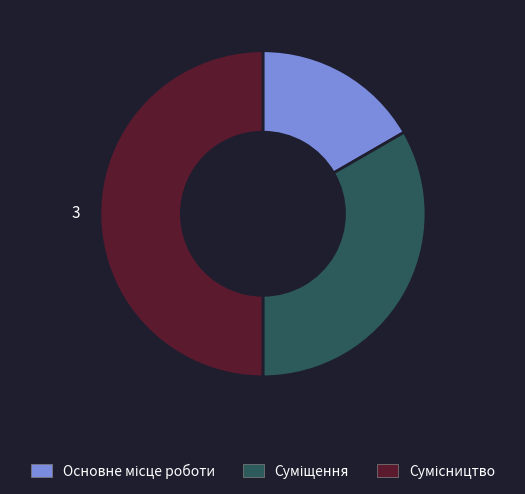

The Сумісництво slice represents 40% of the pie. True or false?

False